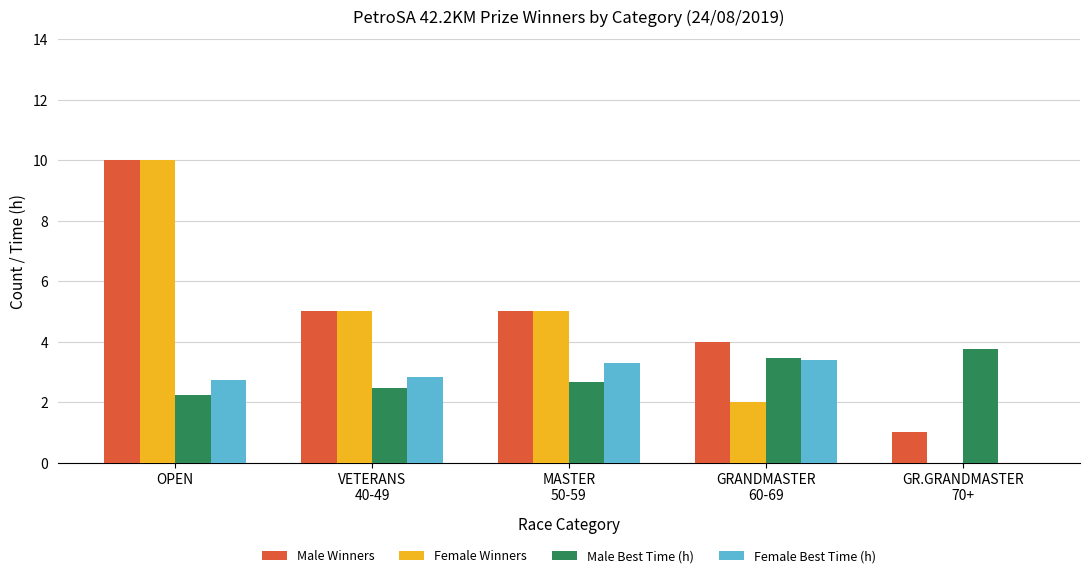

Are the bars grouped side by side (vs. stacked)?

Yes